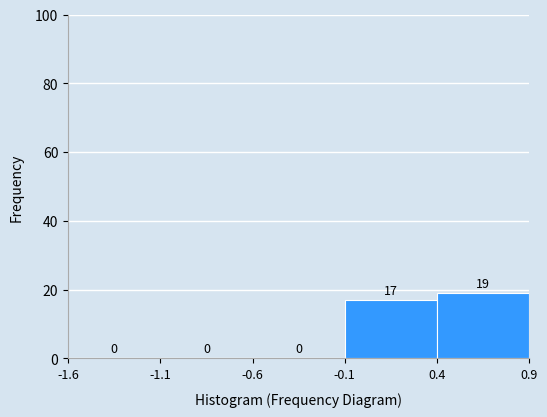

What is the height of the bar covering -0.1 to 0.4 on the x-axis?

17